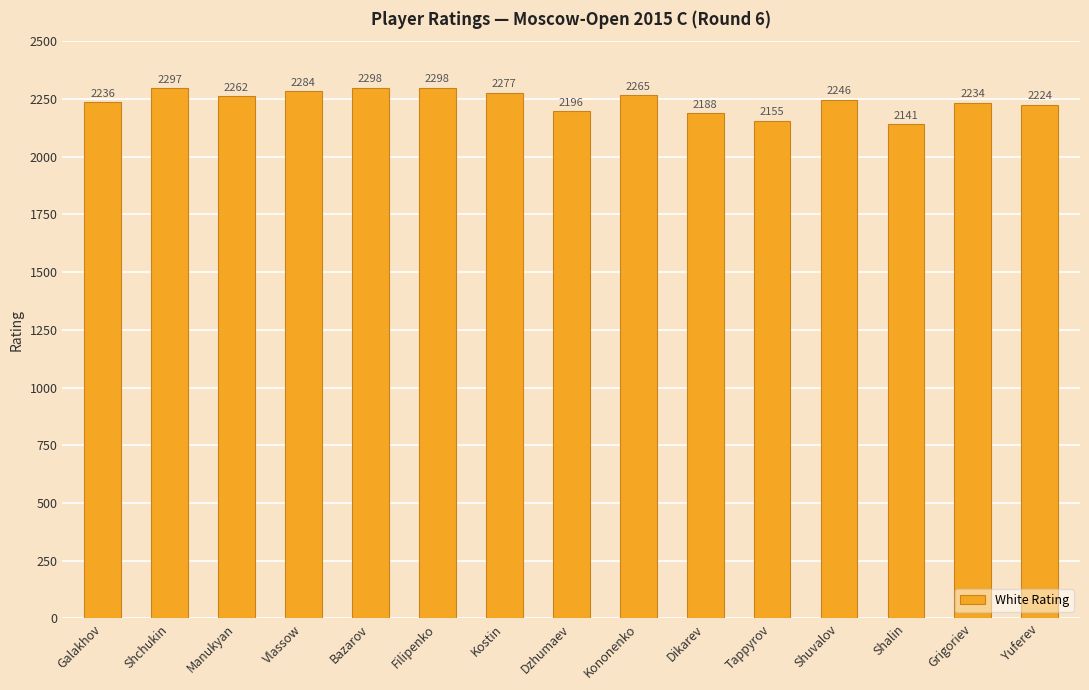

Approximately how many times larger is the value at Tappyrov compared to Shalin?

1.0